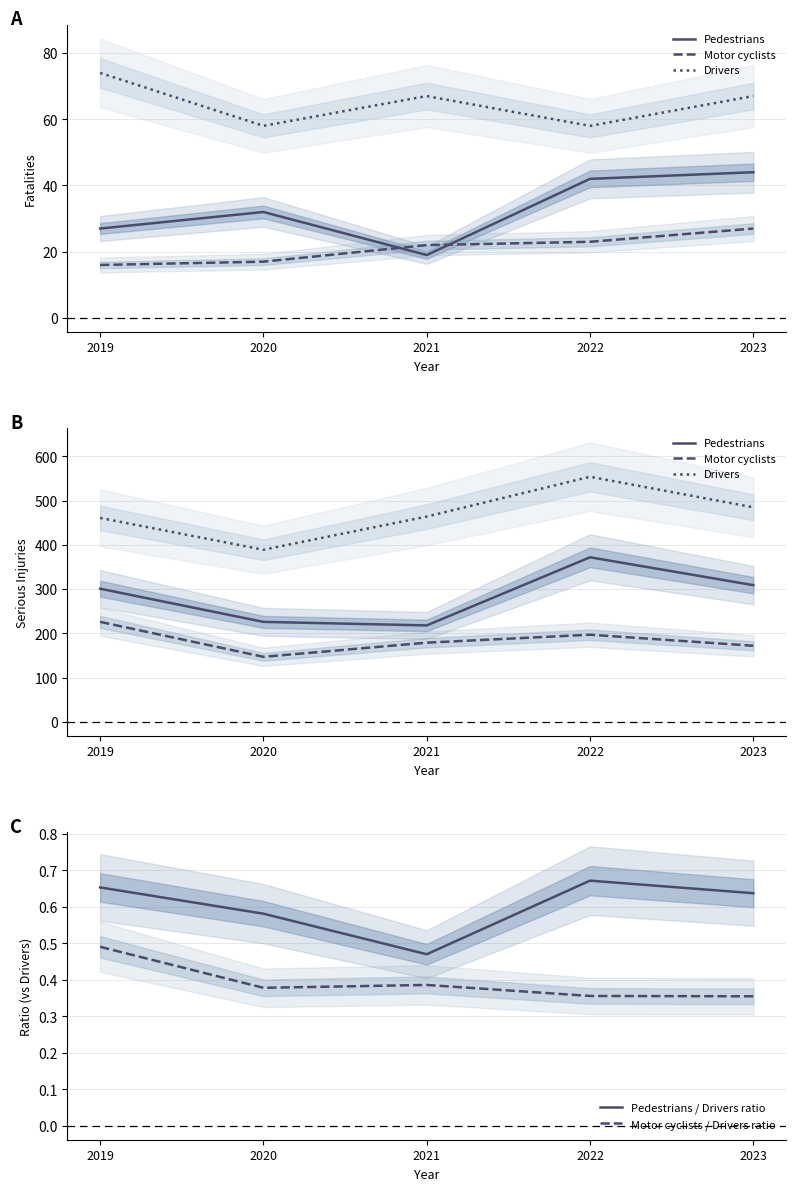

What is the spread (max minus min) of values at 2020?

388.6